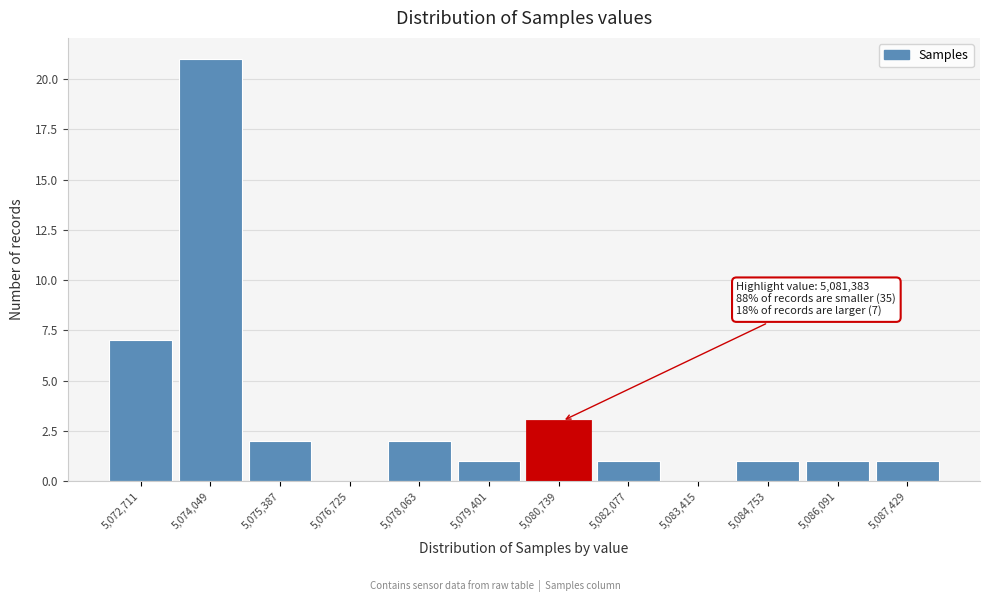

Reading right to left, transcribe all the data shown in this chart.

5,087,429=1	5,086,091=1	5,084,753=1	5,083,415=0	5,082,077=1	5,080,739=3	5,079,401=1	5,078,063=2	5,076,725=0	5,075,387=2	5,074,049=21	5,072,711=7